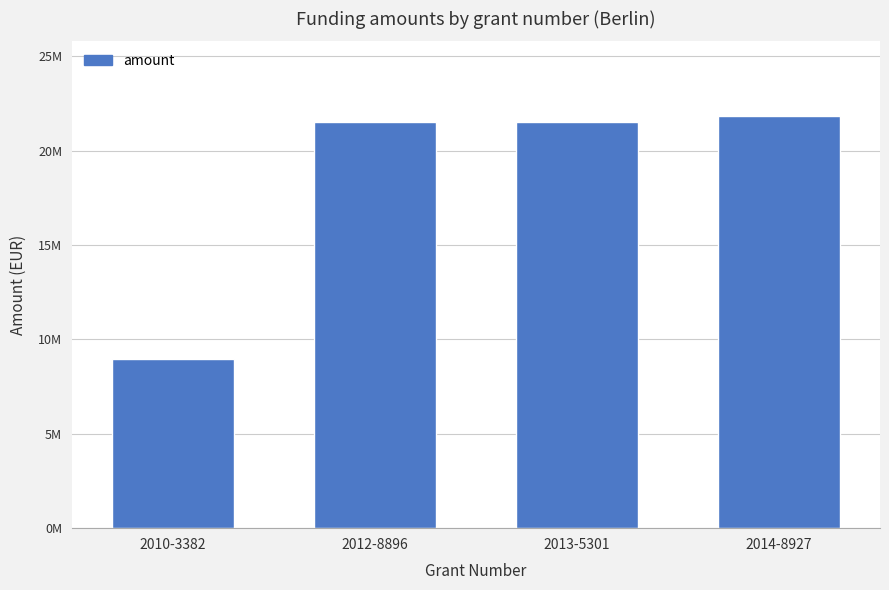

At which label is the value closest to 15419003?

2012-8896